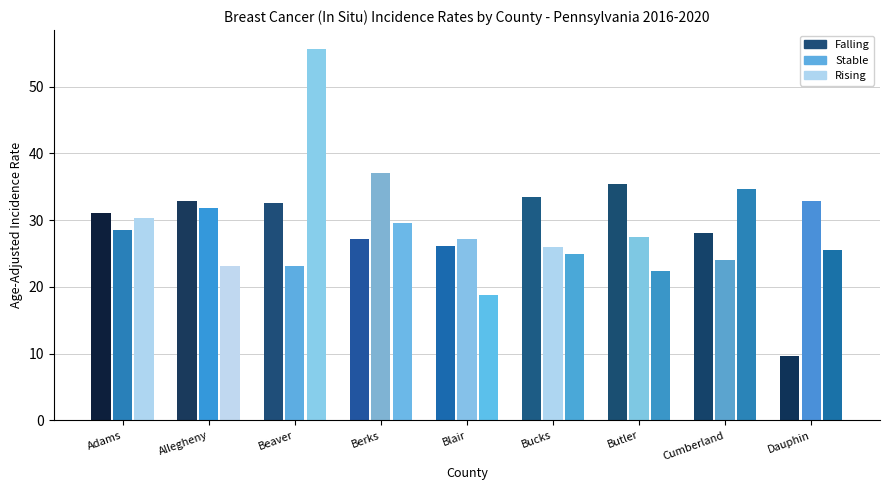

How many data points in falling are less than 31?

4